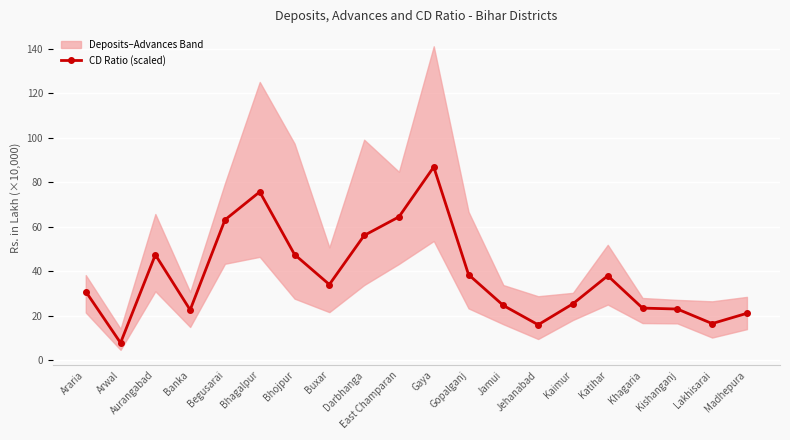

Reading left to right, what are all the values shown in this chart?

Araria=30.9	Arwal=7.8	Aurangabad=47.4	Banka=22.6	Begusarai=63.1	Bhagalpur=75.7	Bhojpur=47.5	Buxar=34.0	Darbhanga=56.1	East Champaran=64.4	Gaya=86.8	Gopalganj=38.5	Jamui=24.6	Jehanabad=16.0	Kaimur=25.4	Katihar=38.0	Khagaria=23.5	Kishanganj=23.0	Lakhisarai=16.5	Madhepura=21.1